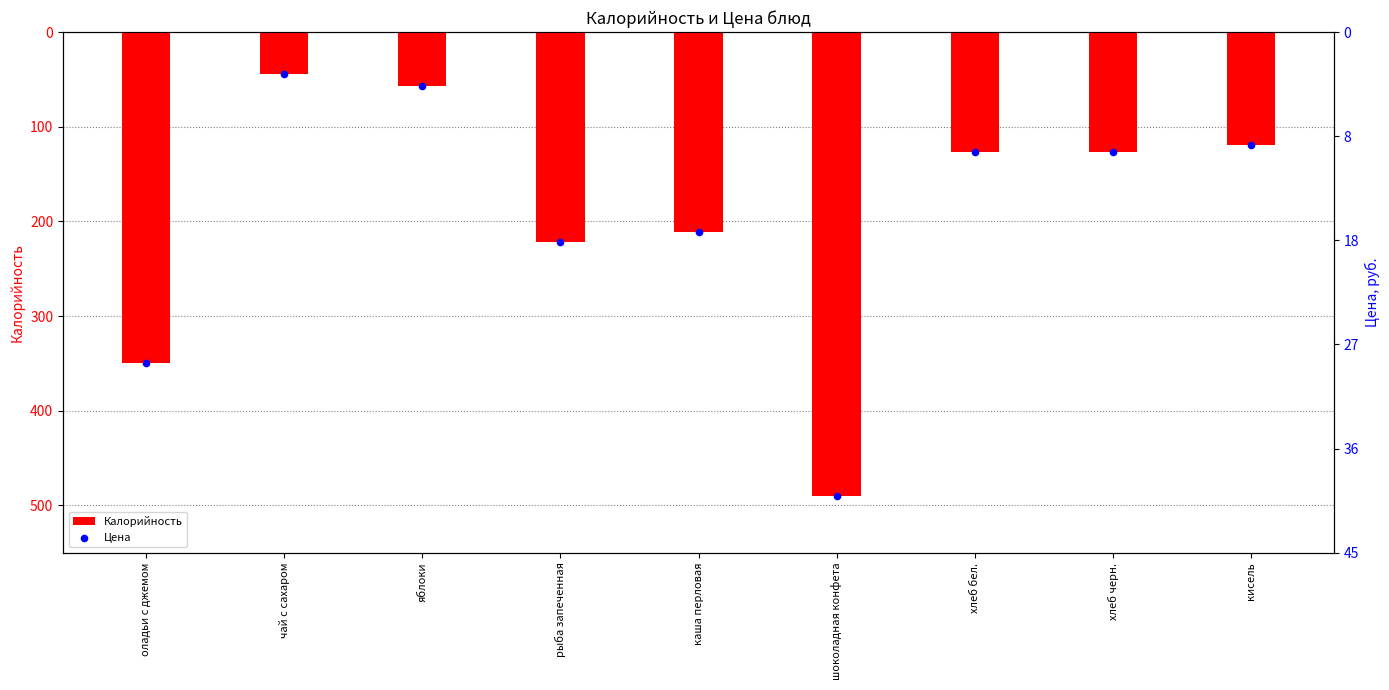

Is the value of Калорийность at шоколадная конфета greater than the value of Цена at кисель?

No